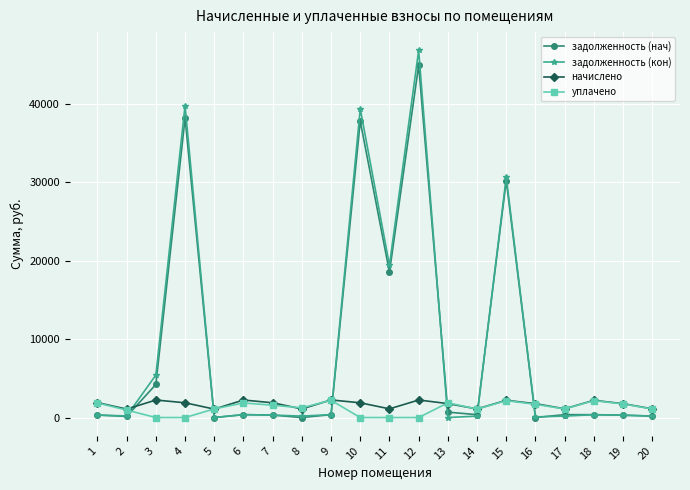

At which category is the sum across all series the highest?

12